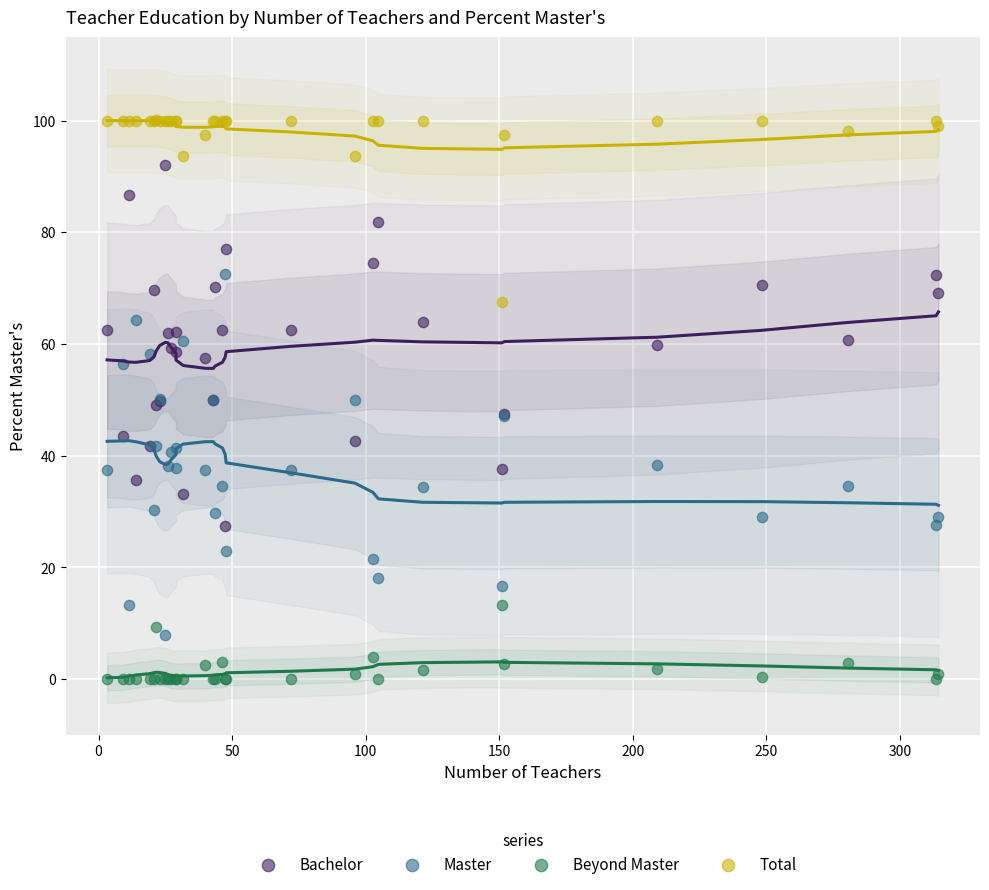

Which series reaches the minimum Y coordinate?

Beyond Master